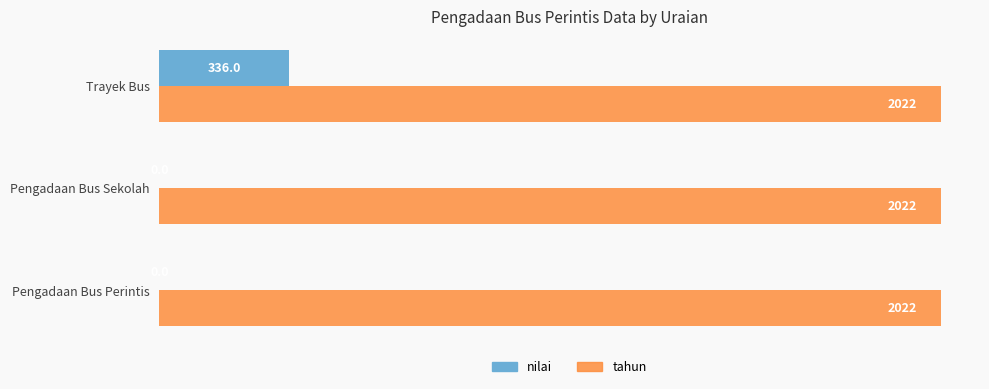

What is the sum of all nilai values?

336